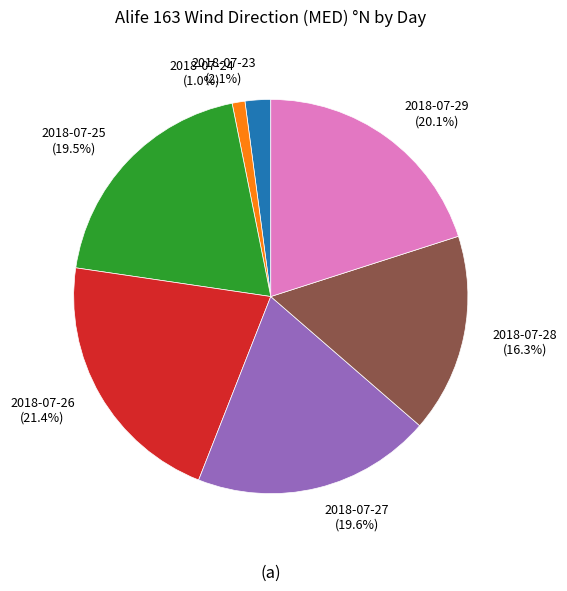

Is there a majority slice in this chart?

No